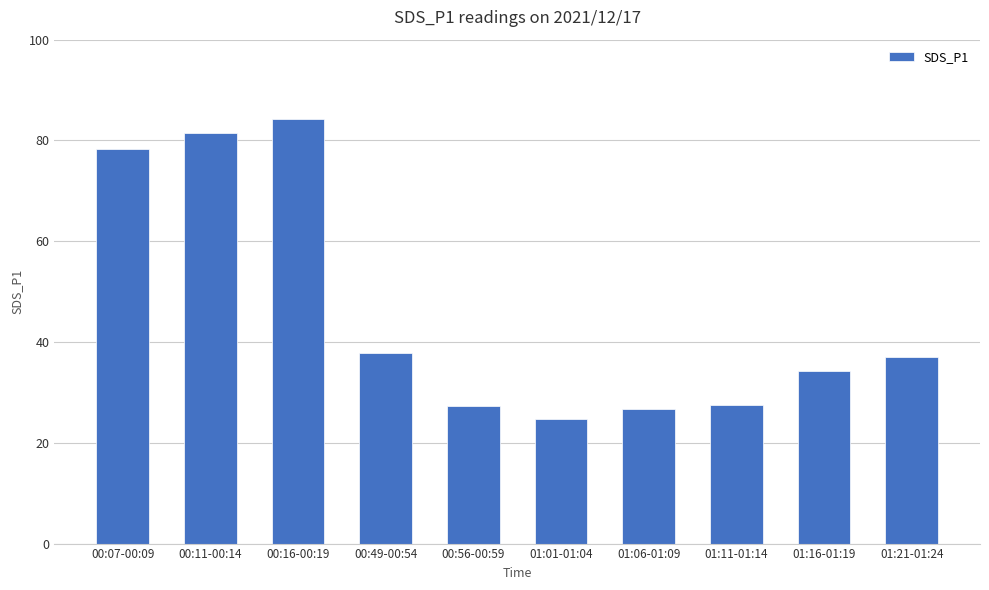

What is the label of the 1st bar from the right?

01:21-01:24